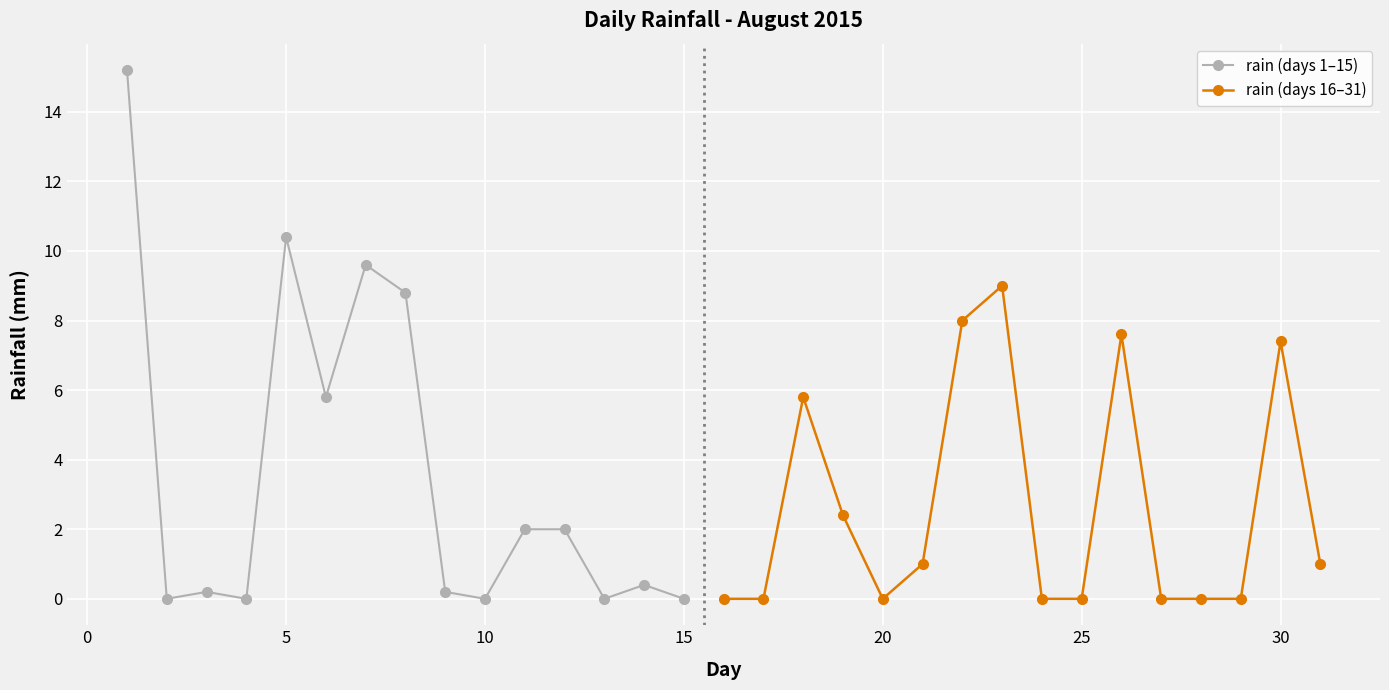

What is the difference between the values at 2015-08-07 and 2015-08-12?

7.6